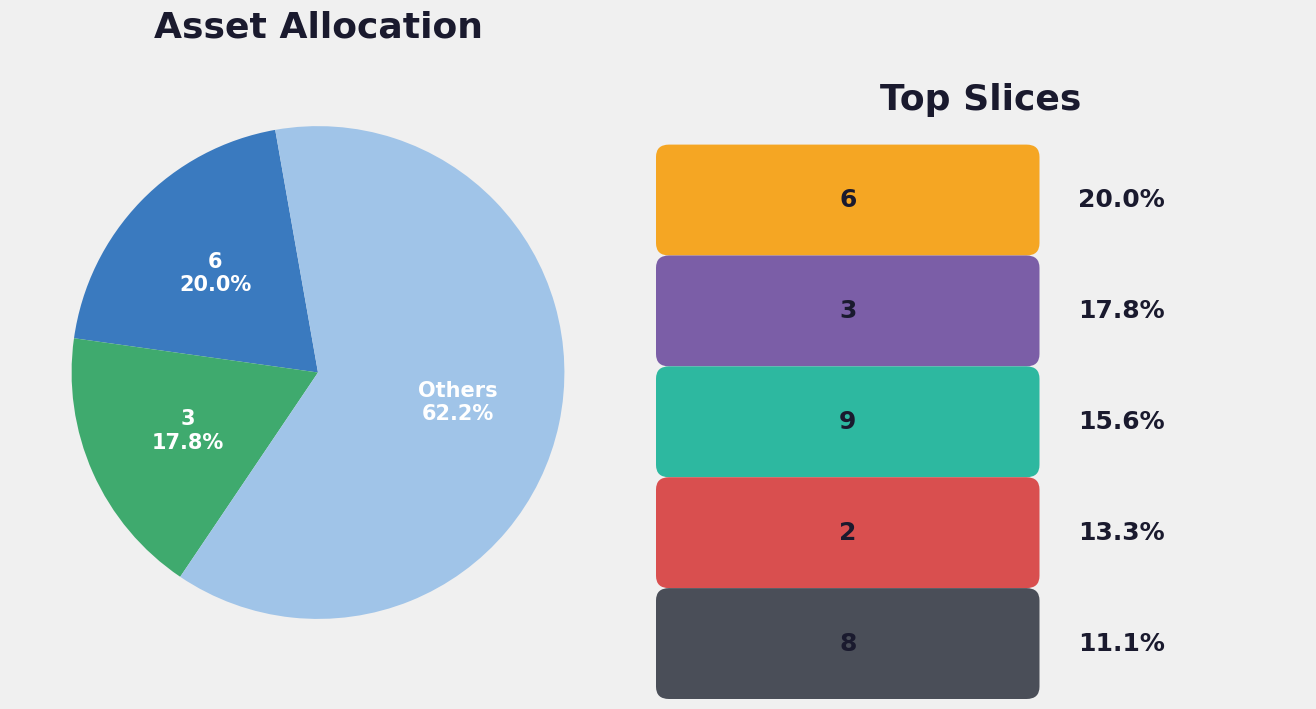

How many slices are in this pie chart?

3